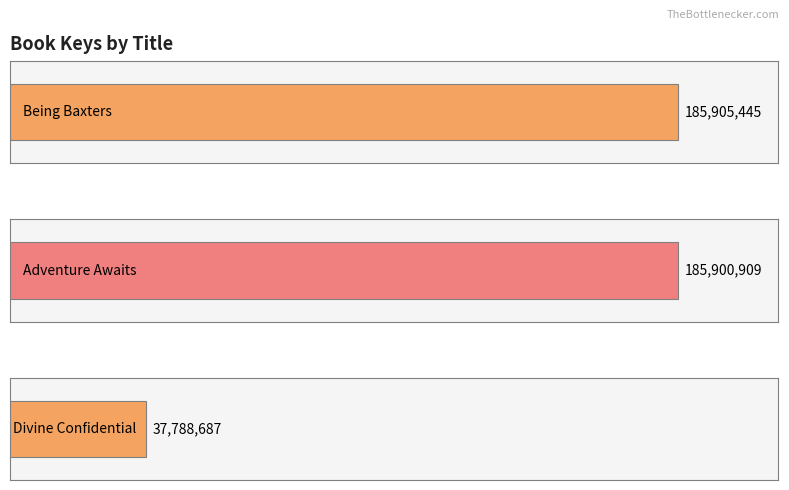

Reading right to left, list all the values displayed in this chart.

Divine Confidential=37788687	Adventure Awaits=185900909	Being Baxters=185905445